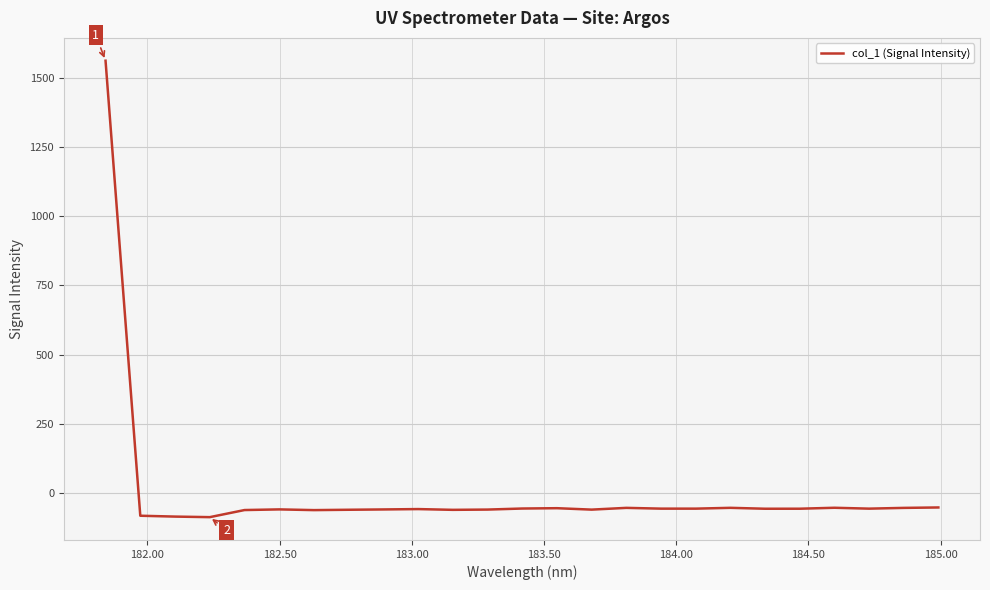

What is the minimum value shown in the chart?

-88.1